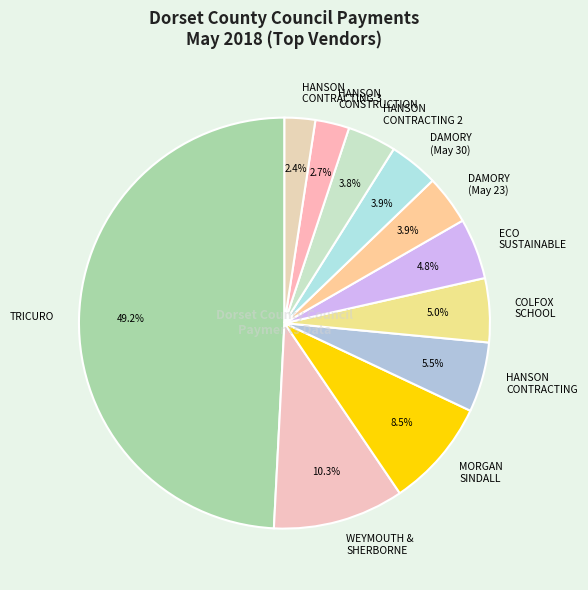

Between DAMORY (May 30) and HANSON CONTRACTING 3, which is larger?

DAMORY (May 30)